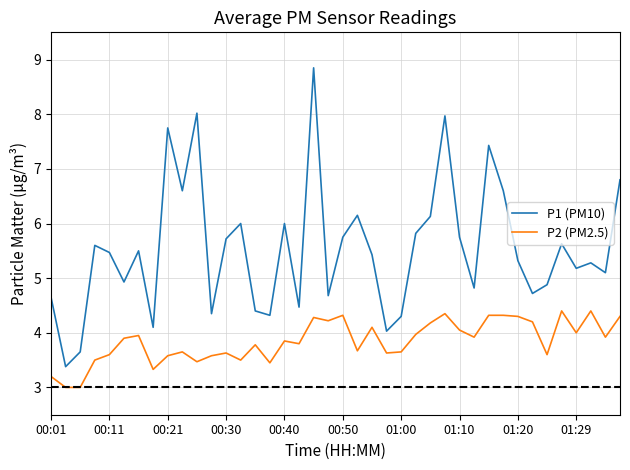

True or false: P2 (PM2.5) and P1 (PM10) intersect in this chart.

False